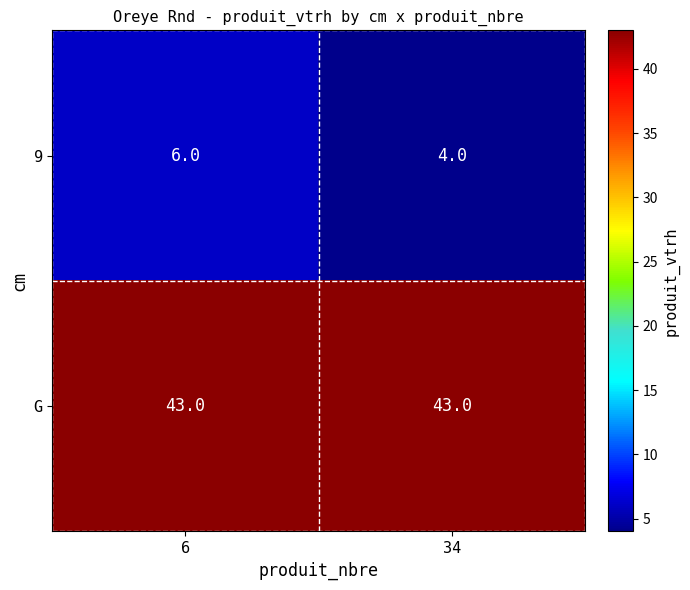

What is the maximum value shown in the chart?

43